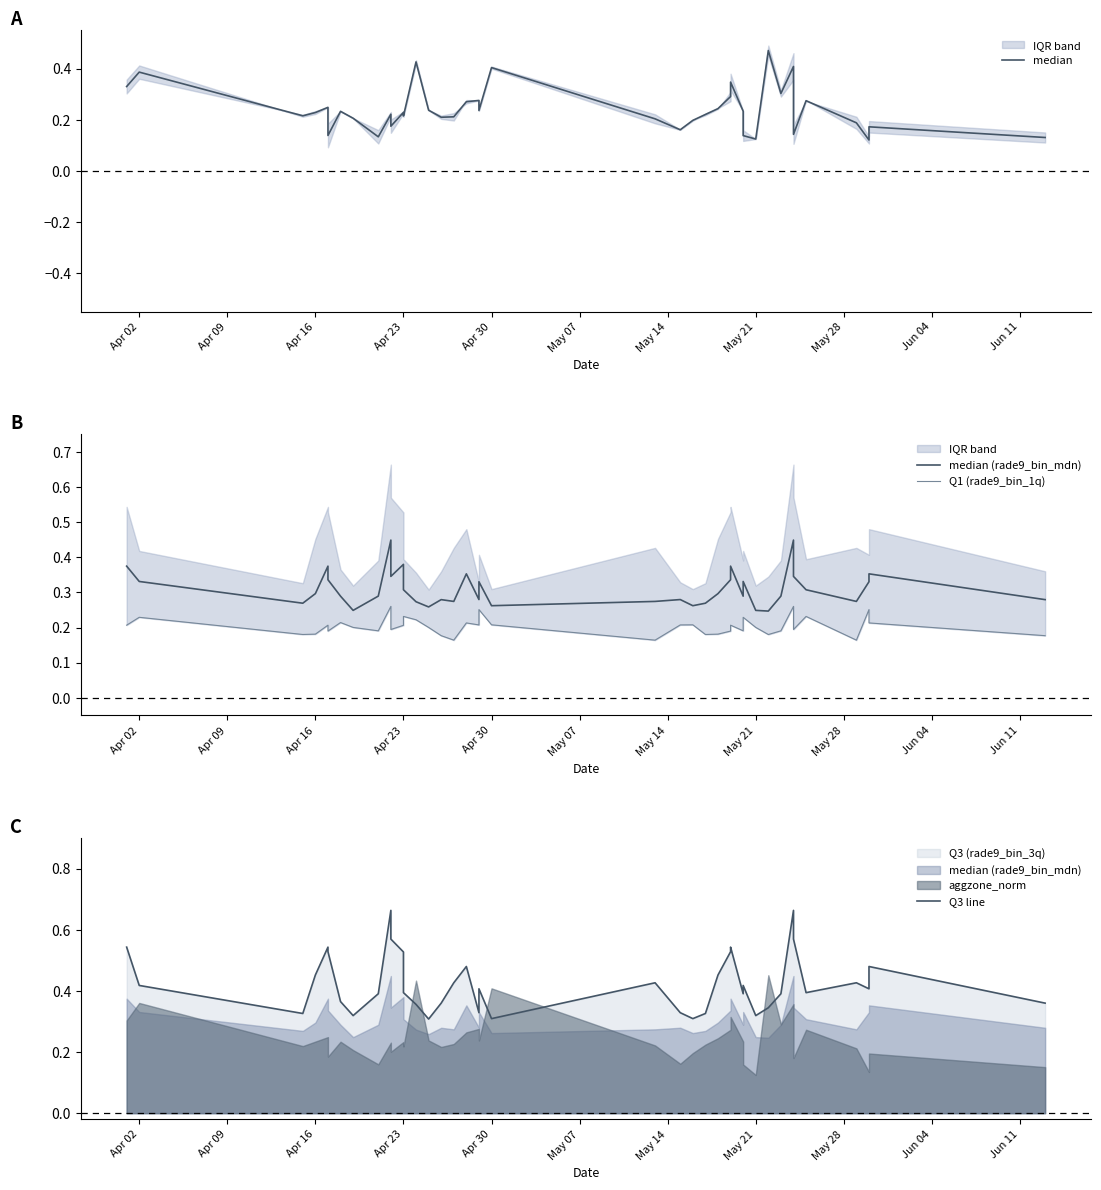

What is the value of the median point at the 8th from the left?

0.2